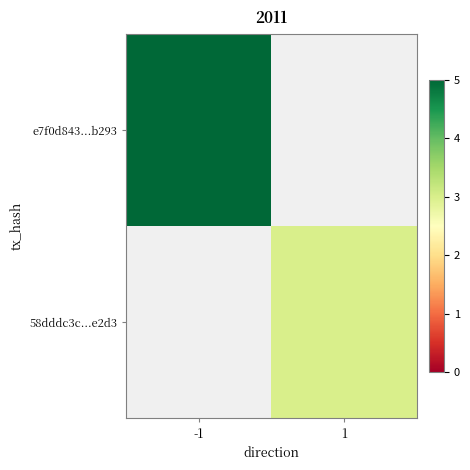

Rank the series by their maximum value, from highest to lowest.

e7f0d843...b293, 58dddc3c...e2d3